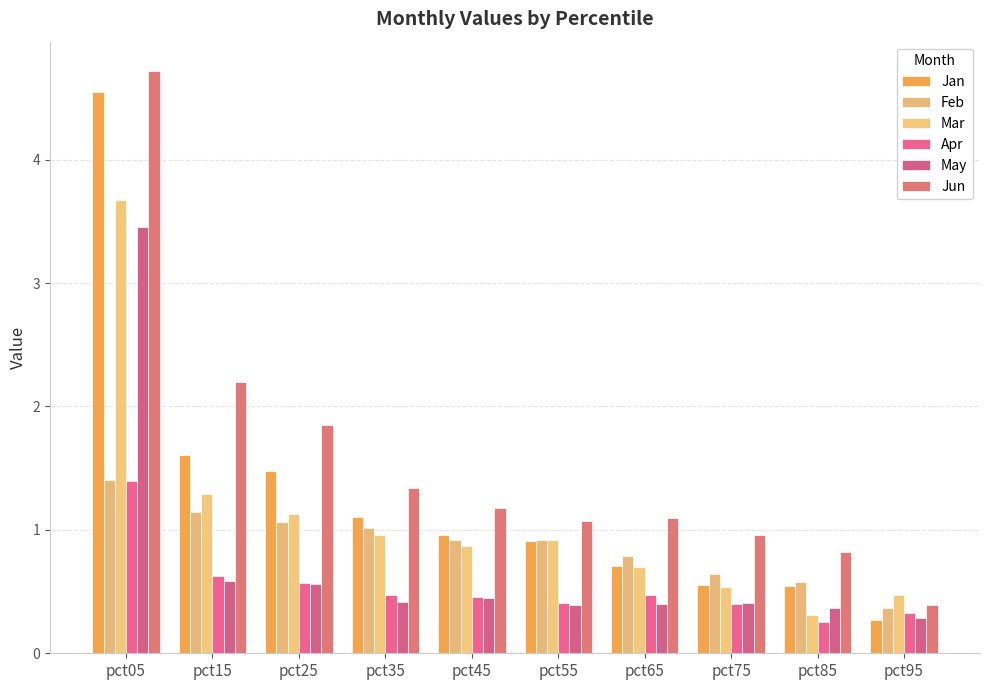

Reading left to right, list all the values displayed in this chart.

Jan: pct05=4.6	pct15=1.6	pct25=1.5	pct35=1.1	pct45=1.0	pct55=0.9	pct65=0.7	pct75=0.6	pct85=0.5	pct95=0.3
Feb: pct05=1.4	pct15=1.1	pct25=1.1	pct35=1.0	pct45=0.9	pct55=0.9	pct65=0.8	pct75=0.6	pct85=0.6	pct95=0.4
Mar: pct05=3.7	pct15=1.3	pct25=1.1	pct35=1.0	pct45=0.9	pct55=0.9	pct65=0.7	pct75=0.5	pct85=0.3	pct95=0.5
Apr: pct05=1.4	pct15=0.6	pct25=0.6	pct35=0.5	pct45=0.5	pct55=0.4	pct65=0.5	pct75=0.4	pct85=0.3	pct95=0.3
May: pct05=3.5	pct15=0.6	pct25=0.6	pct35=0.4	pct45=0.4	pct55=0.4	pct65=0.4	pct75=0.4	pct85=0.4	pct95=0.3
Jun: pct05=4.7	pct15=2.2	pct25=1.9	pct35=1.3	pct45=1.2	pct55=1.1	pct65=1.1	pct75=1.0	pct85=0.8	pct95=0.4